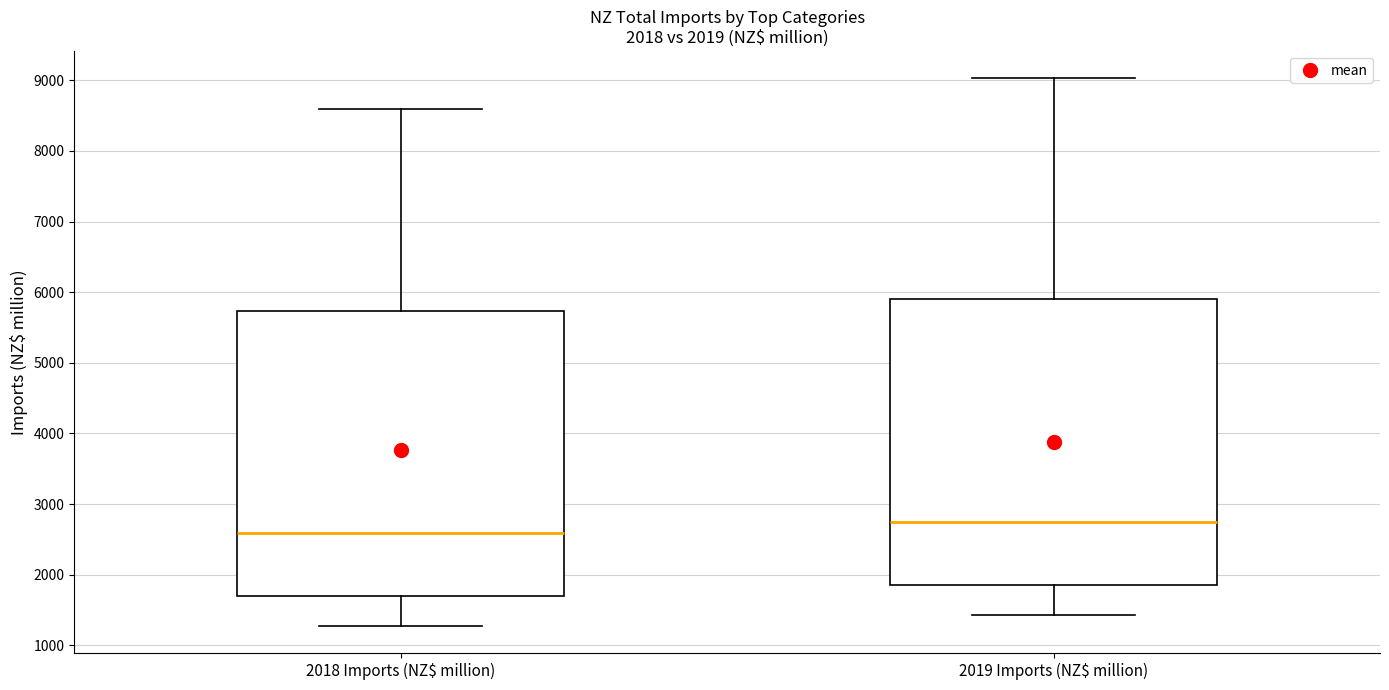

Which box has the highest median line?

2019 Imports (NZ$ million)